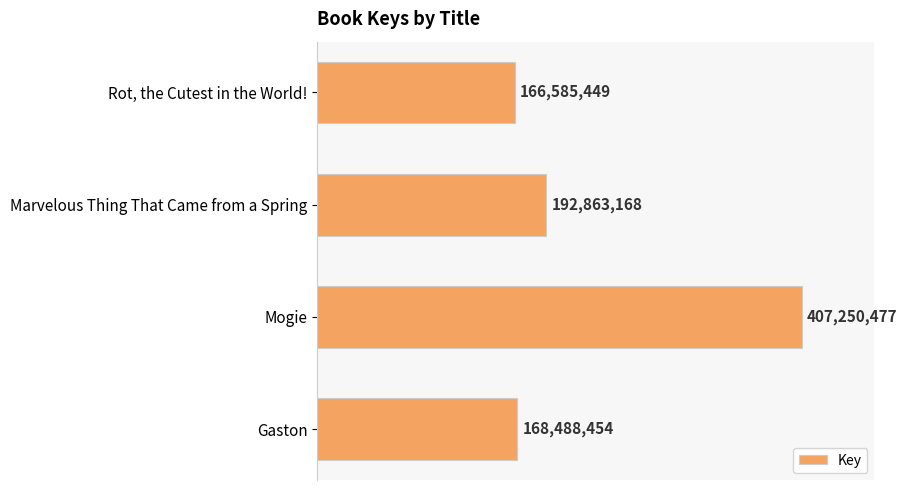

What is the difference between the maximum and minimum values?

240665028